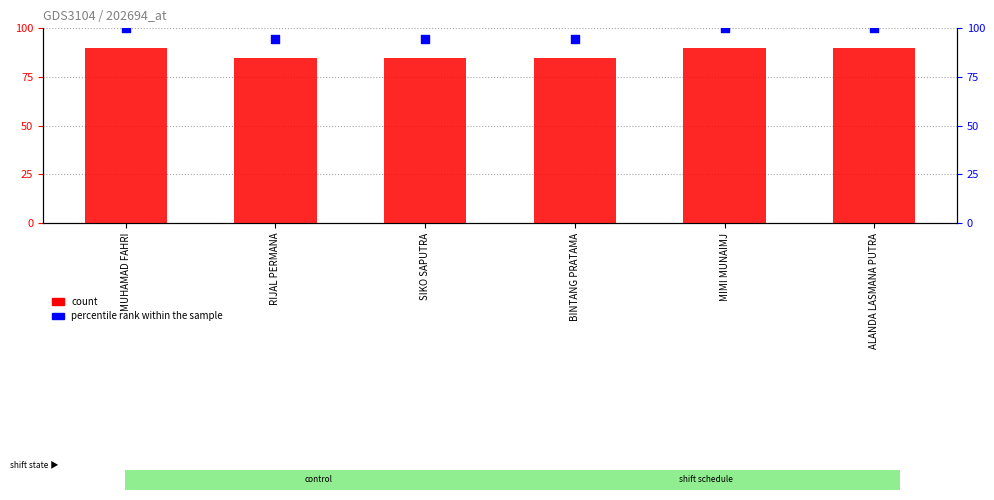

Is the value of percentile rank within the sample at ALANDA LASMANA PUTRA greater than the value of count at ALANDA LASMANA PUTRA?

Yes